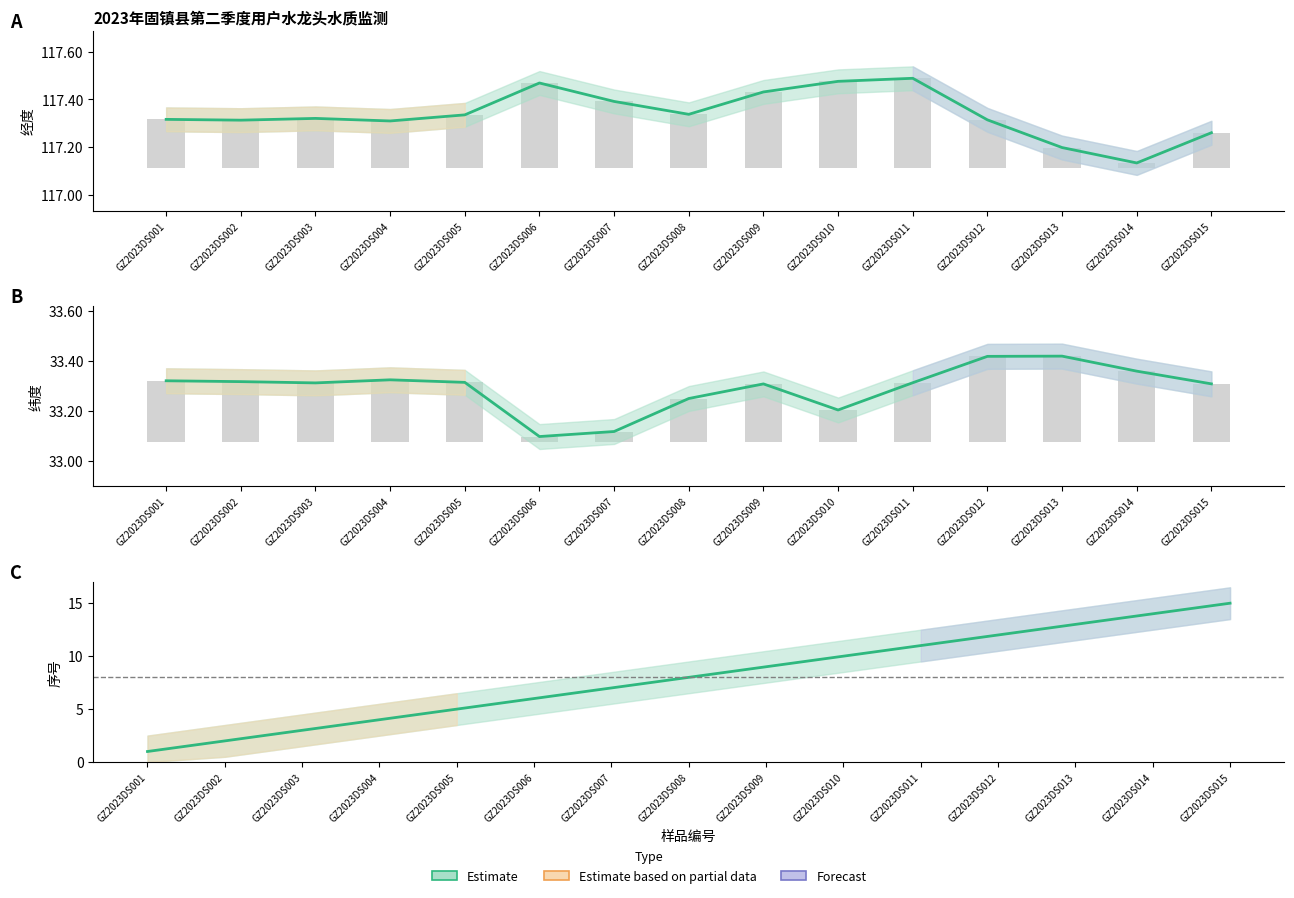

At which category does the chart reach its peak across all series?

GZ2023DS011